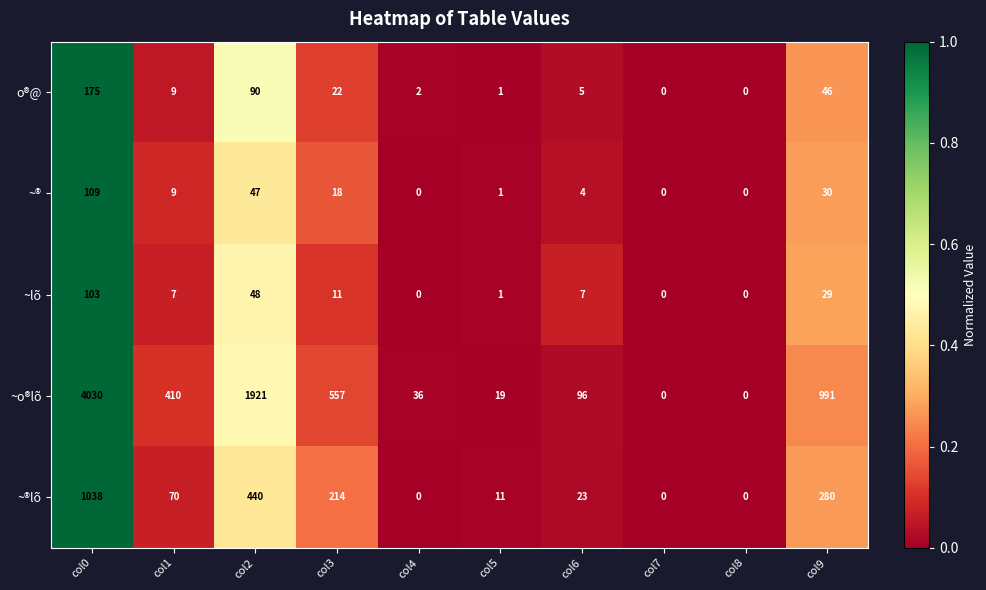

List the series in order of their peak value, highest first.

~o®lõ, ~®lõ, o®@, ~®, ~lõ